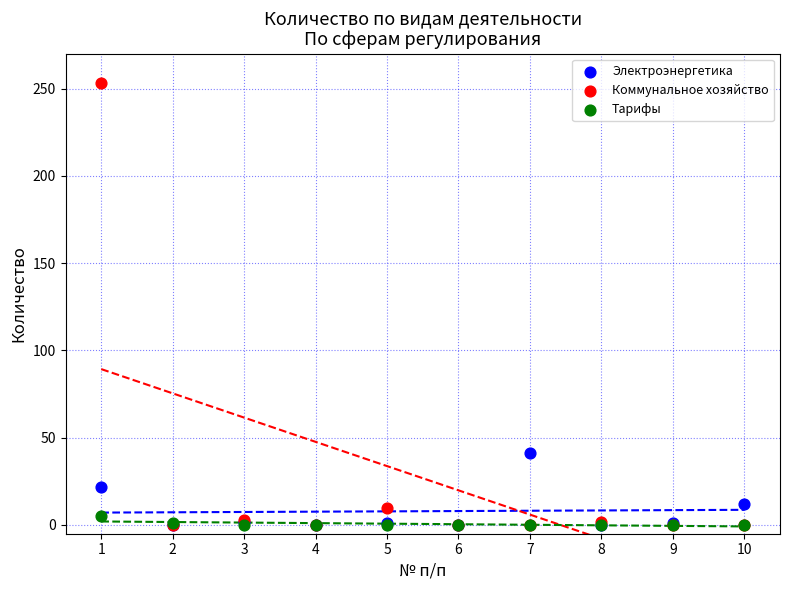

Across all series, what Y value is closest to 126?

41